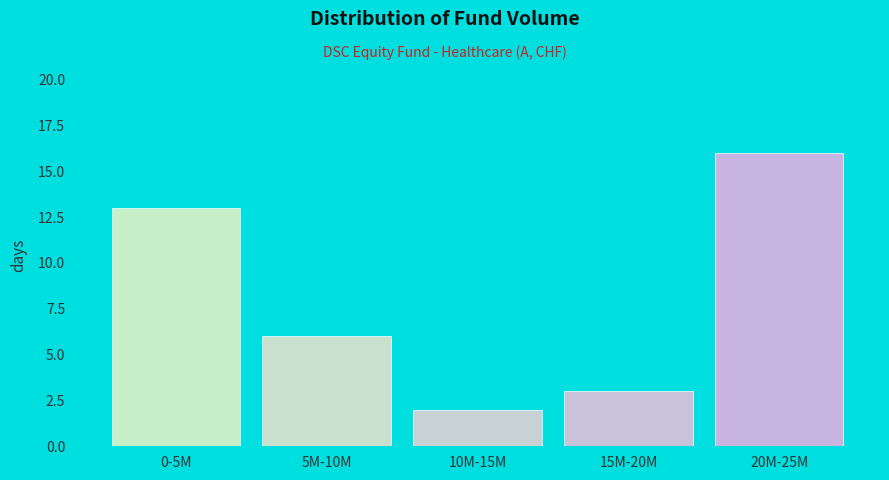

Reading left to right, what are all the values shown in this chart?

0-5M=13	5M-10M=6	10M-15M=2	15M-20M=3	20M-25M=16